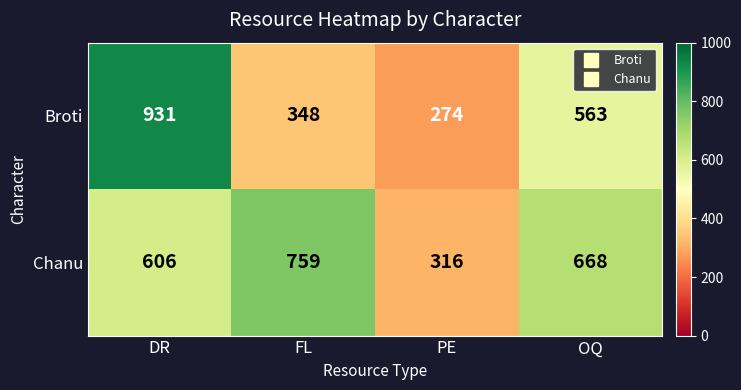

Reading right to left, extract all data points from this chart.

Broti: OQ=563	PE=274	FL=348	DR=931
Chanu: OQ=668	PE=316	FL=759	DR=606